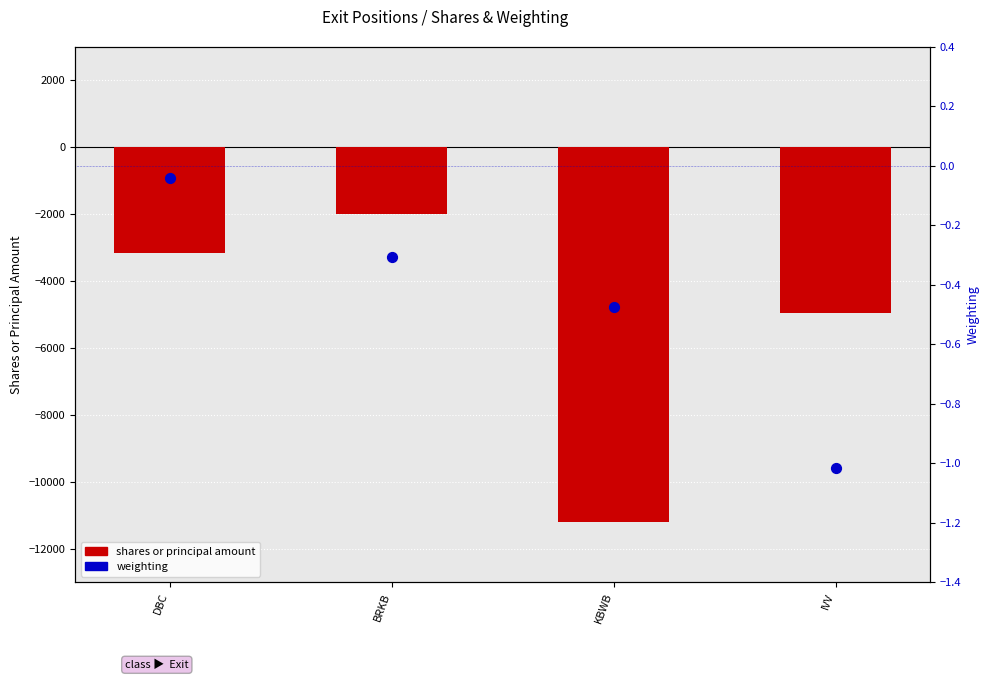

At how many categories does at least one series exceed -1829?

4